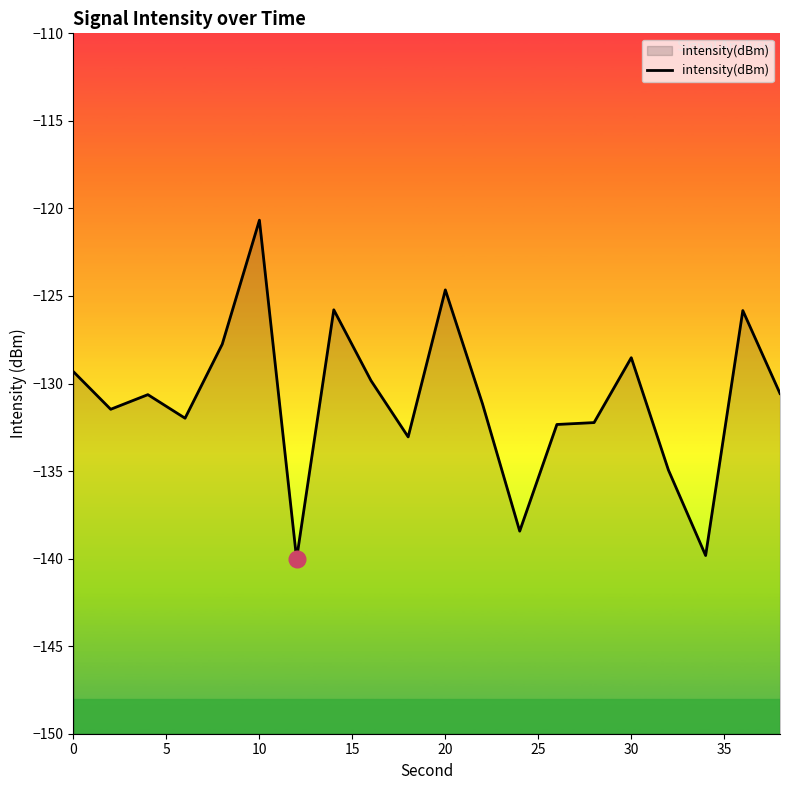

What is the difference between the maximum and minimum values?

19.3